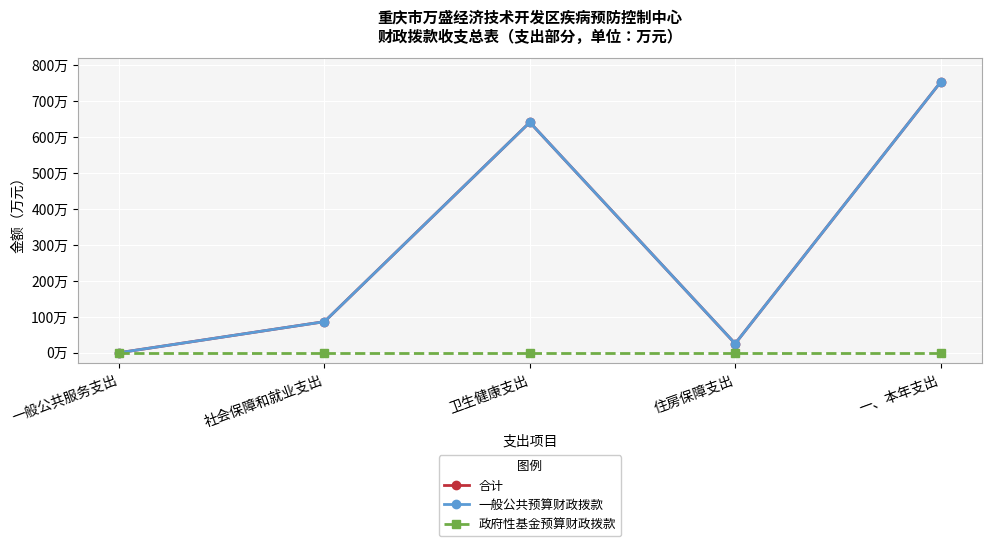

True or false: 一般公共预算财政拨款 has more than 0 points higher than both neighbors.

True